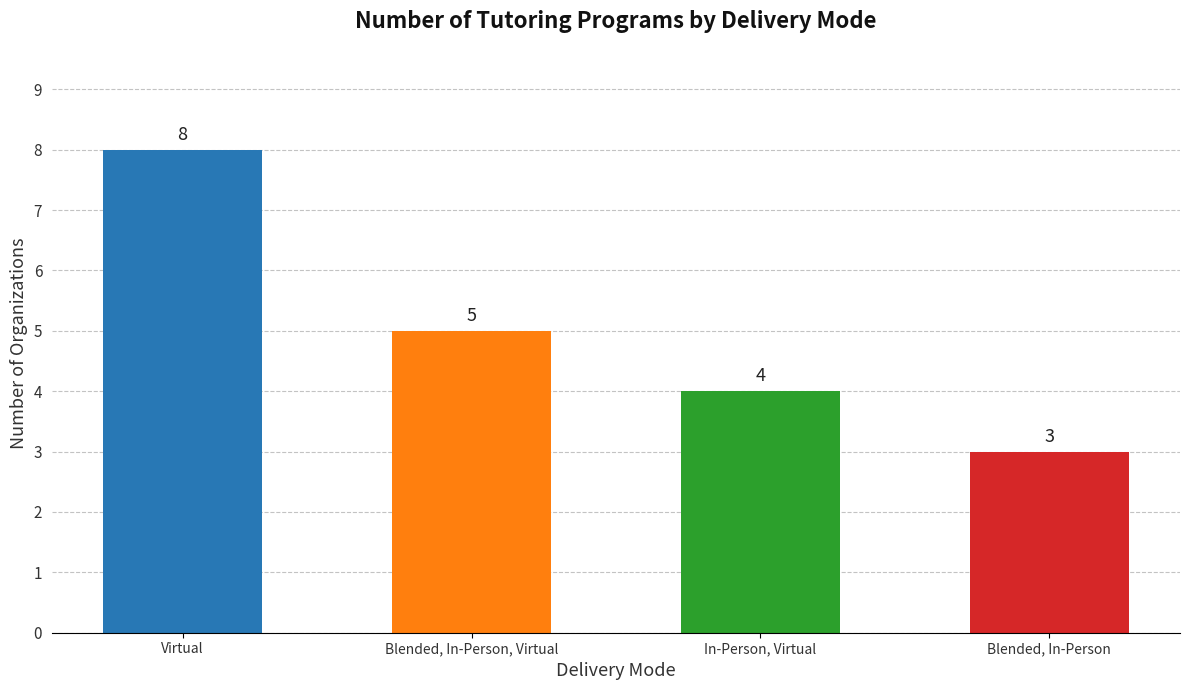

What is the difference between the maximum and minimum values?

5